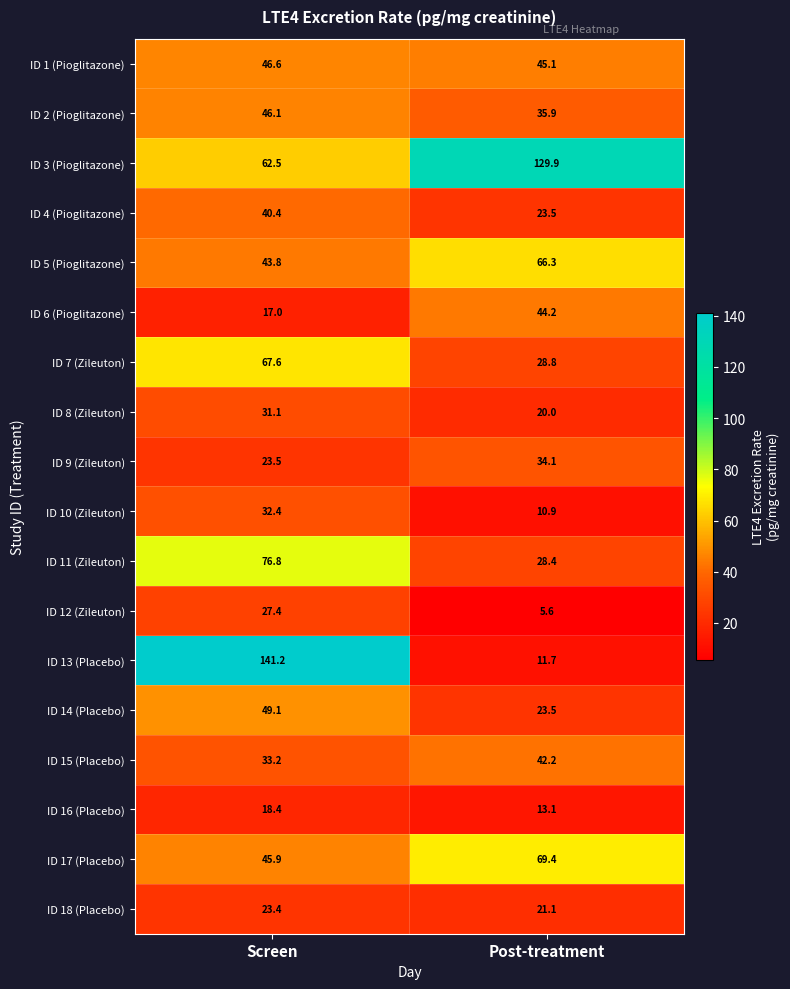

The ID 13 (Placebo) series shows 18.3 at Post-treatment. True or false?

False